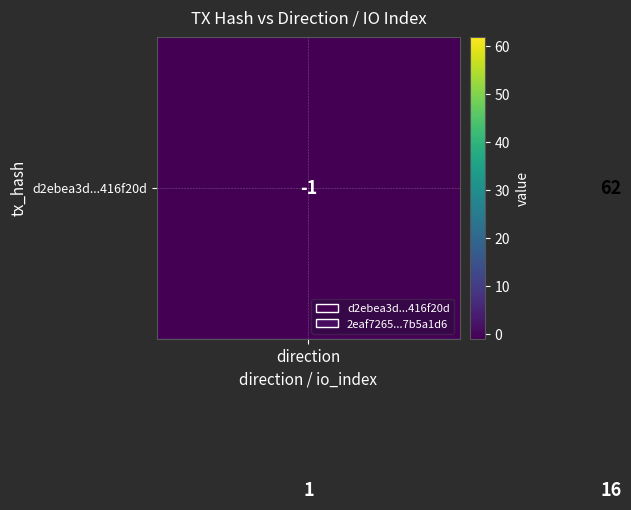

How many series are shown in this chart?

2